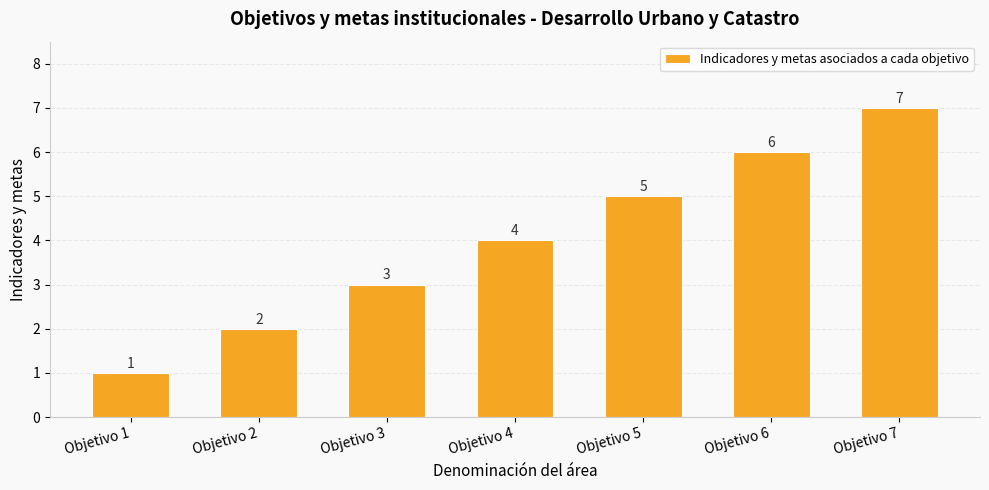

Count the values in the range 2 to 6.

5